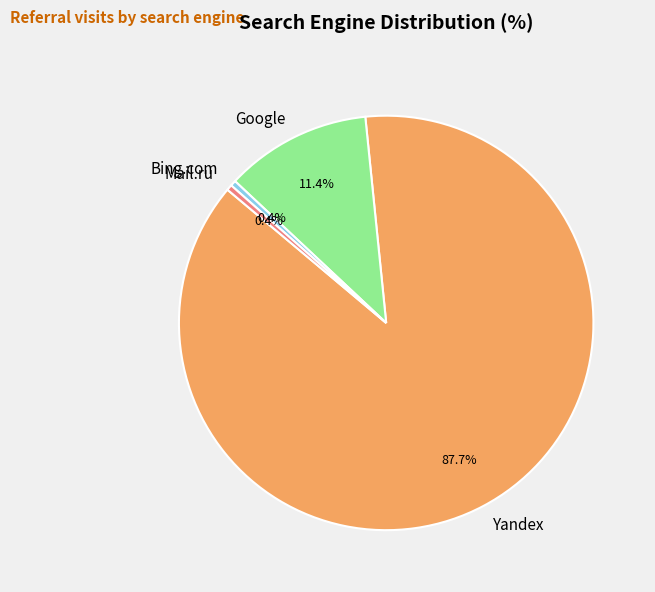

Which has a higher value, Yandex or Google?

Yandex